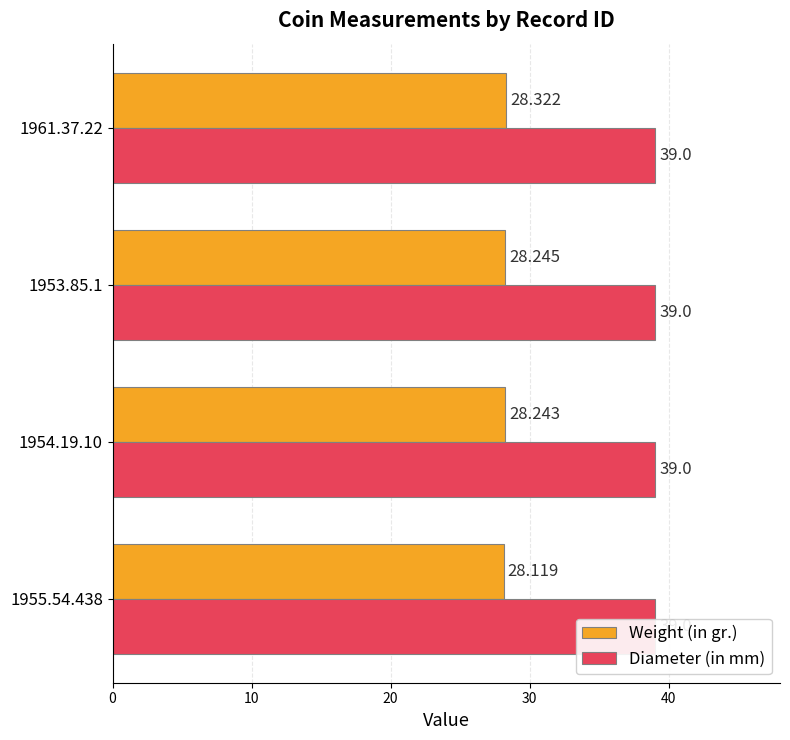

What is the difference between the highest and lowest values at 20?

27.9